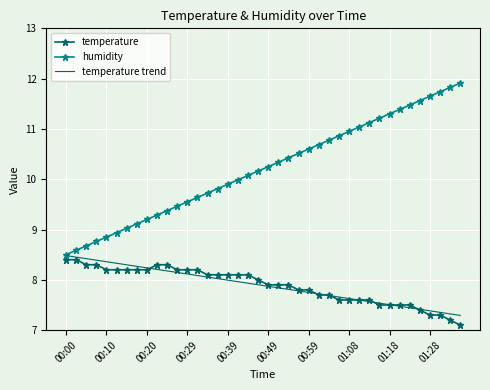

Which series has the largest total across all categories?

humidity